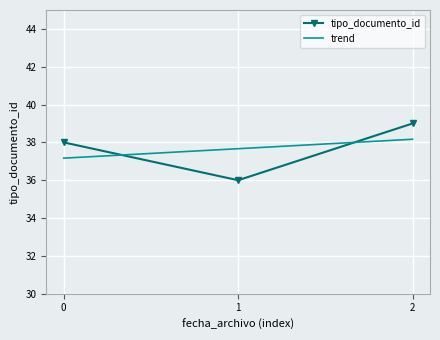

What is the maximum value for trend?

38.2